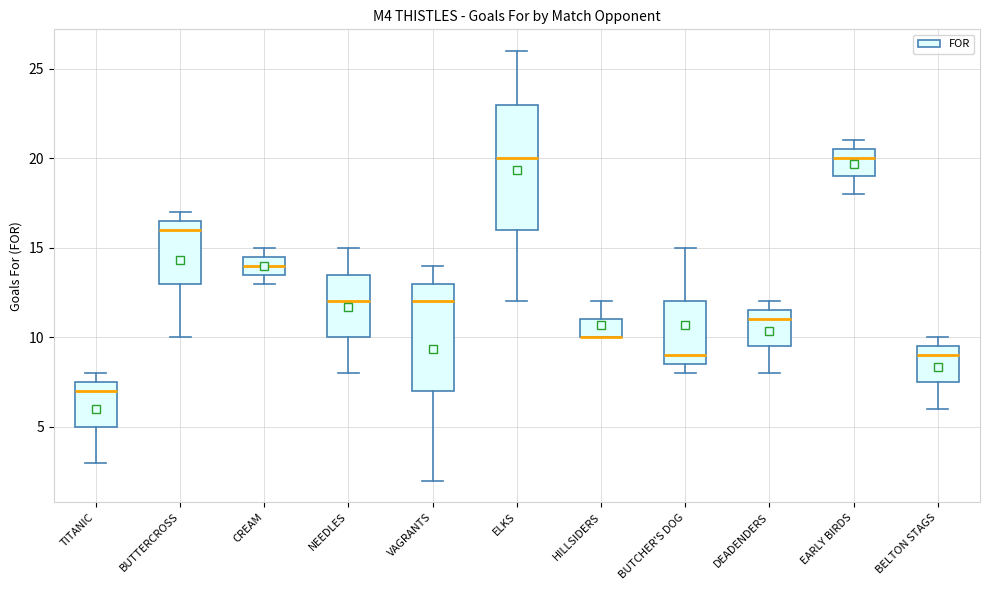

Where is the lower edge of the box for TITANIC on the y-axis? The values are not printed on the chart, so give them approximately, as read against the axis.

5.0